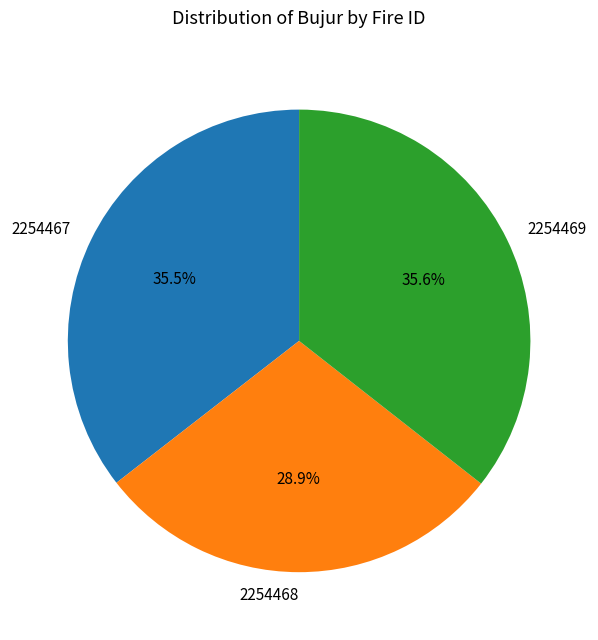

To the nearest percent, what is the difference between the largest and smallest slice percentages?

7%